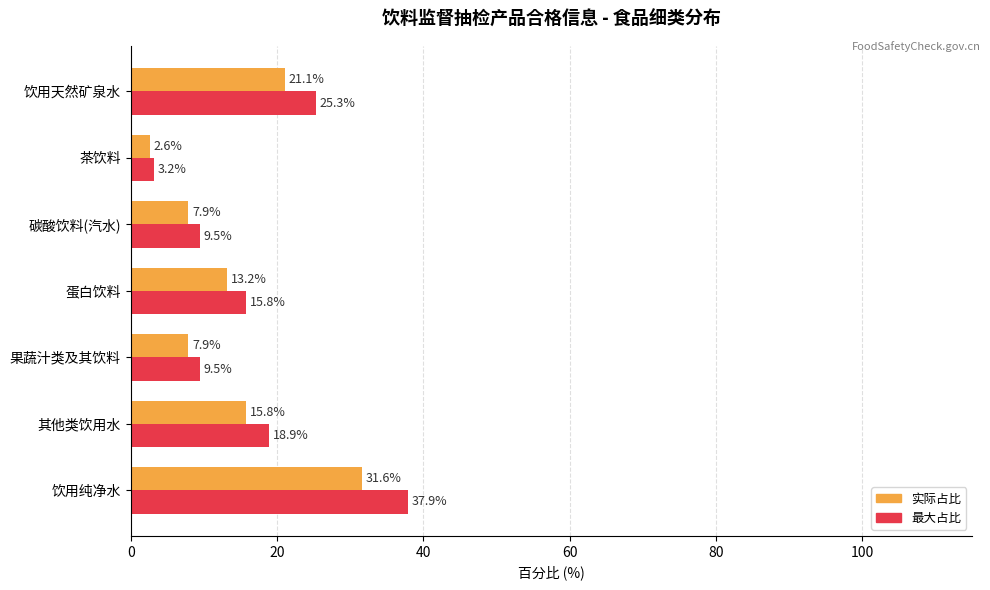

What are all the series names shown in the legend?

实际占比, 最大占比